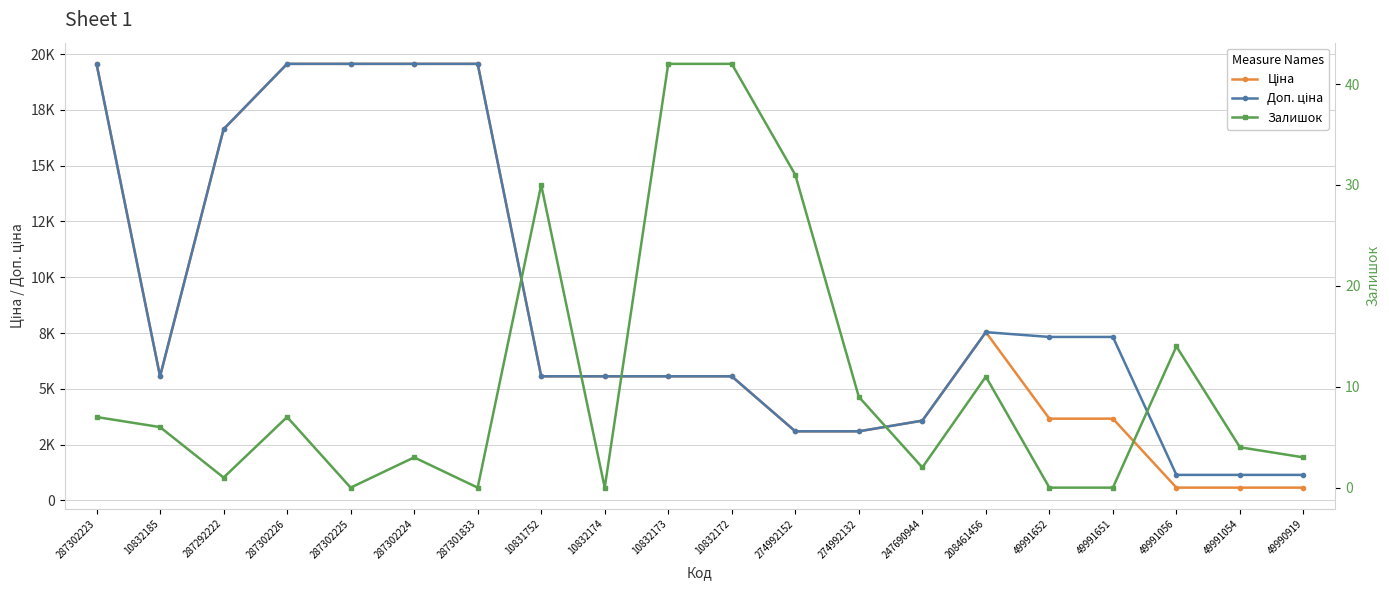

Reading left to right, extract all data points from this chart.

Ціна: 19564.9	5560.3	16636.8	19564.9	19564.9	19564.9	19564.9	5560.3	5560.3	5560.3	5560.3	3094.7	3094.7	3573.6	7539.3	3662.5	3662.5	571.0	571.0	571.0
Доп. ціна: 19564.9	5560.3	16636.8	19564.9	19564.9	19564.9	19564.9	5560.3	5560.3	5560.3	5560.3	3095.0	3095.0	3573.6	7539.3	7325.1	7325.1	1142.0	1142.0	1142.0
Залишок: 7.0	6.0	1.0	7.0	0.0	3.0	0.0	30.0	0.0	42.0	42.0	31.0	9.0	2.0	11.0	0.0	0.0	14.0	4.0	3.0